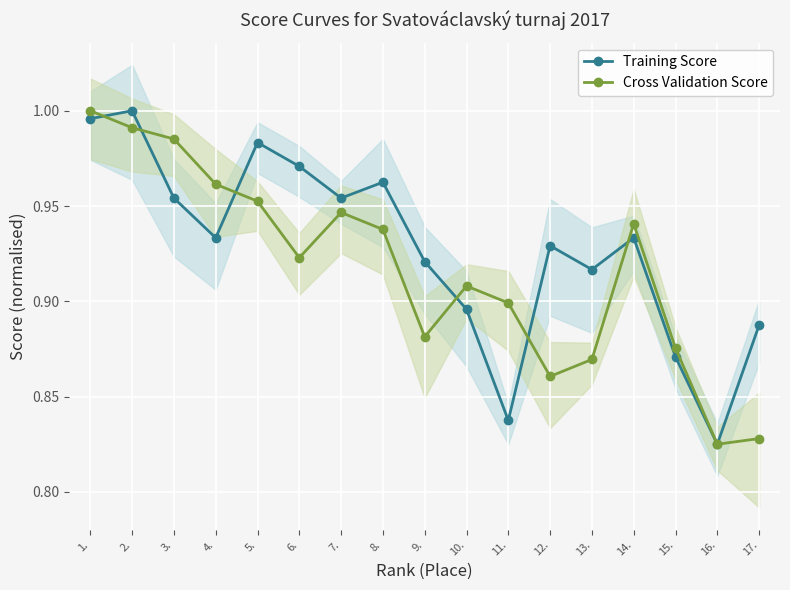

Where is Training Score nearest to the value 0?

16.